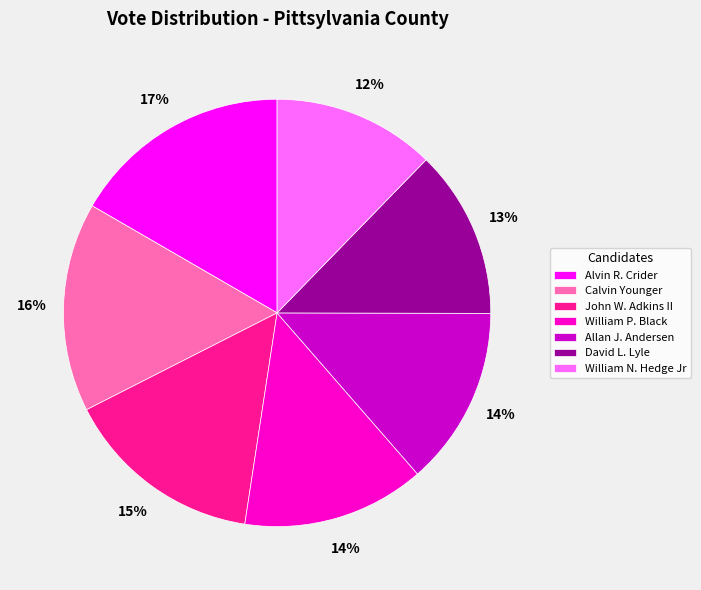

Which has a higher value, William P. Black or Calvin Younger?

Calvin Younger